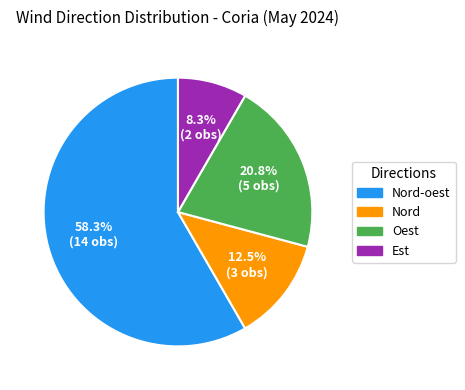

Is there a majority slice in this chart?

Yes